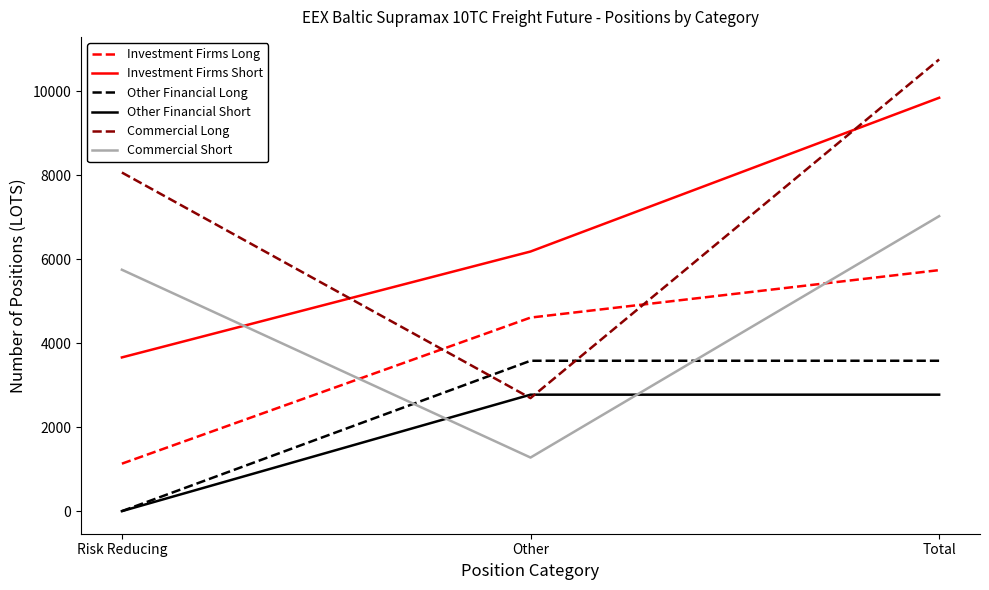

Is this an area chart (filled region under the line)?

No